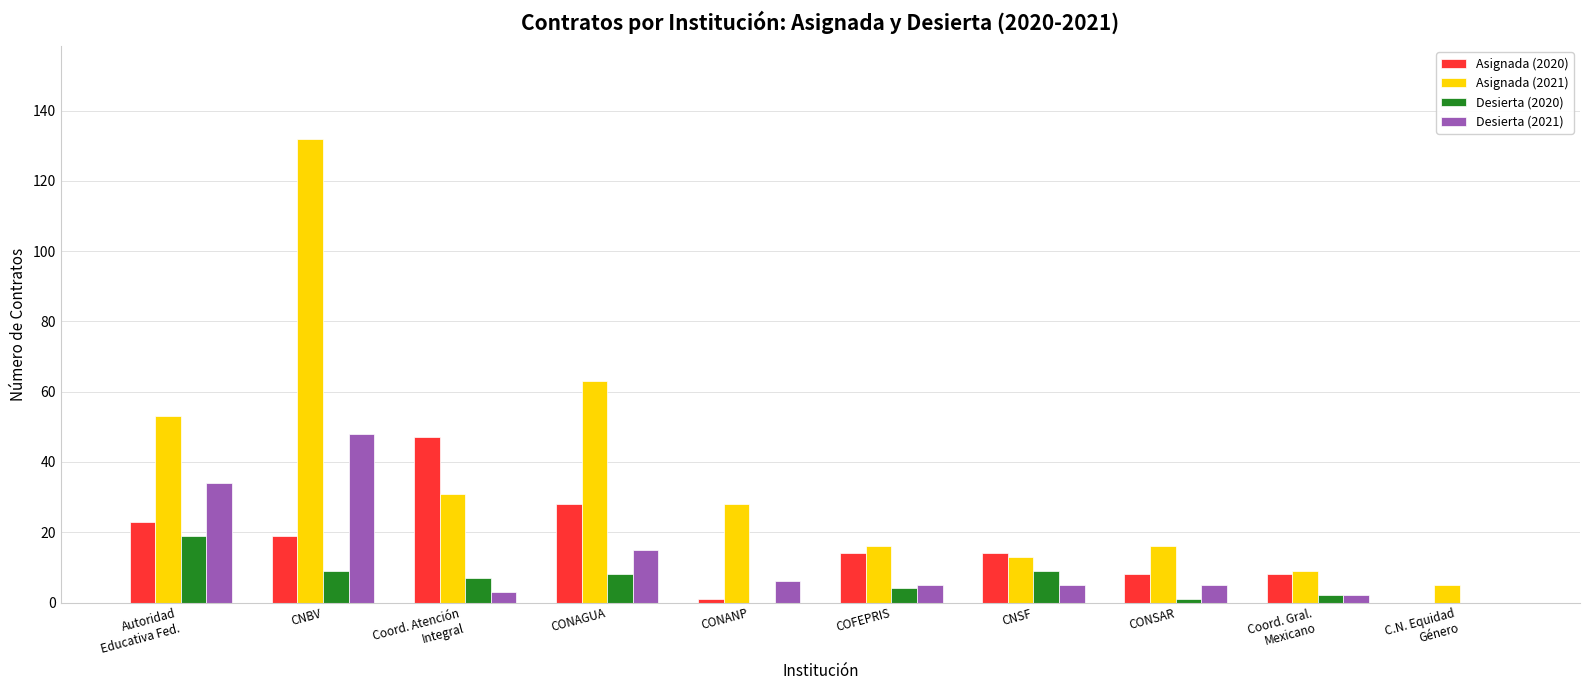

Reading left to right, extract all data points from this chart.

Asignada (2020): 23	19	47	28	1	14	14	8	8	0
Asignada (2021): 53	132	31	63	28	16	13	16	9	5
Desierta (2020): 19	9	7	8	0	4	9	1	2	0
Desierta (2021): 34	48	3	15	6	5	5	5	2	0